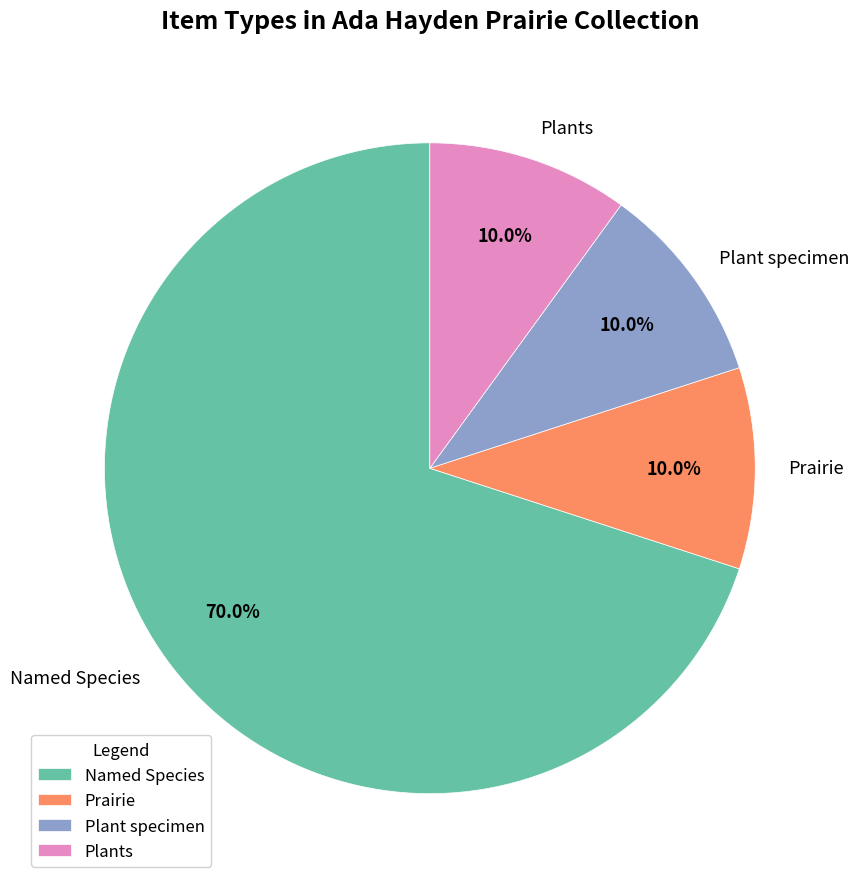

Is Named Species the majority of the pie?

Yes